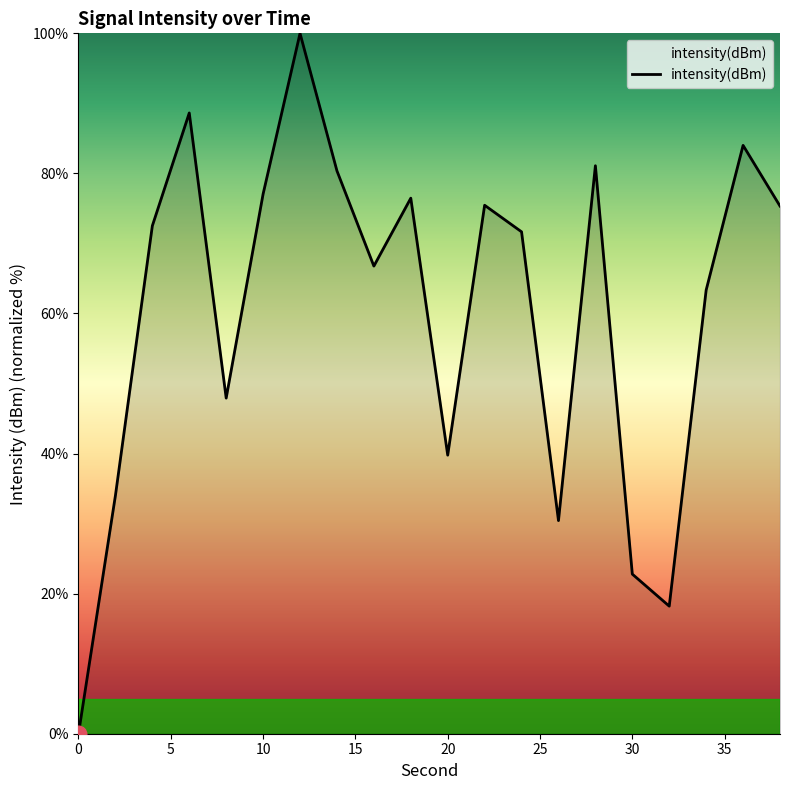

What is the difference between the maximum and minimum values?

100.0